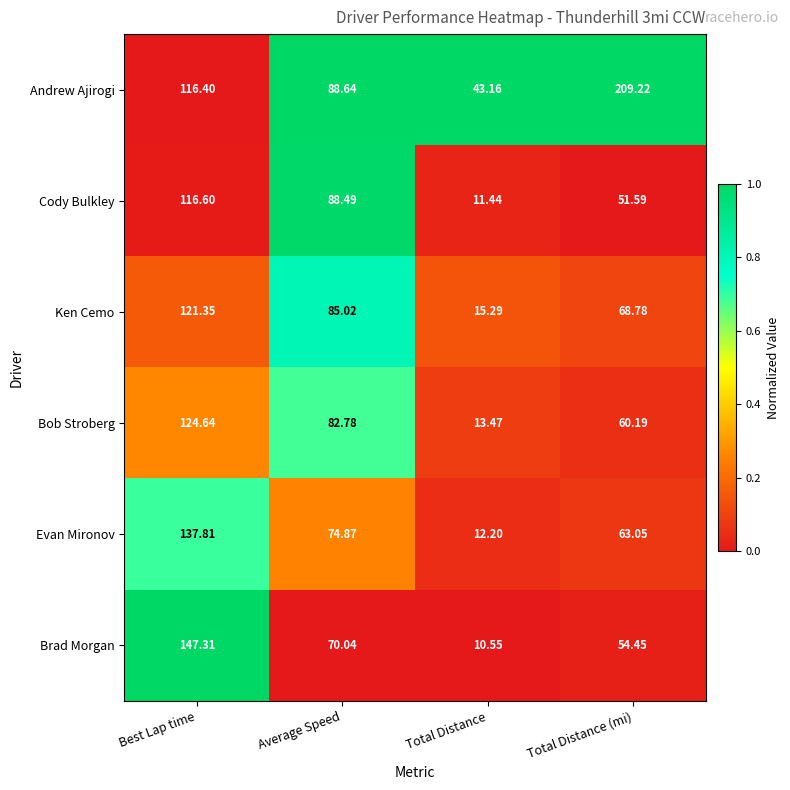

Which series has the largest range (max minus min)?

Andrew Ajirogi